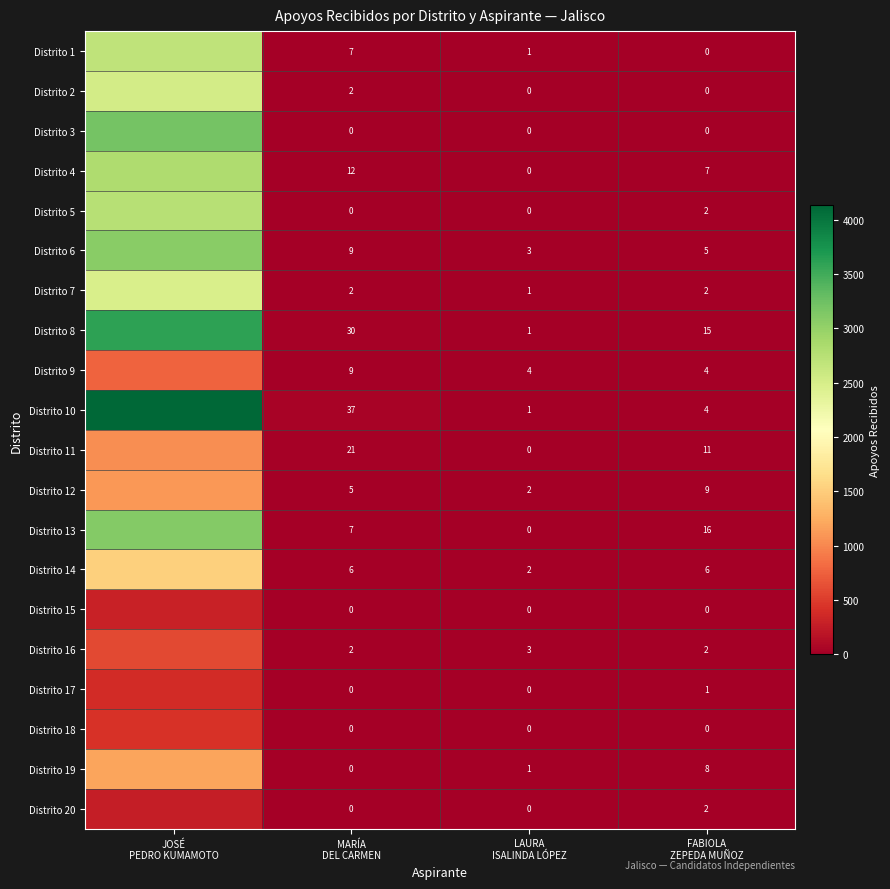

At which label does Distrito 13 reach its minimum?

LAURA ISALINDA LÓPEZ